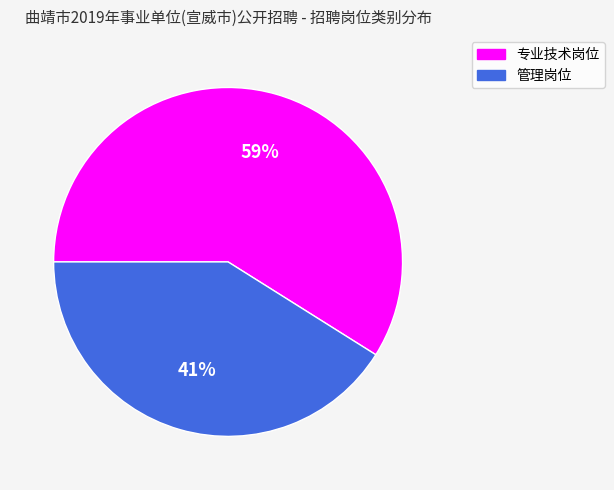

What is the largest slice in the pie chart?

专业技术岗位